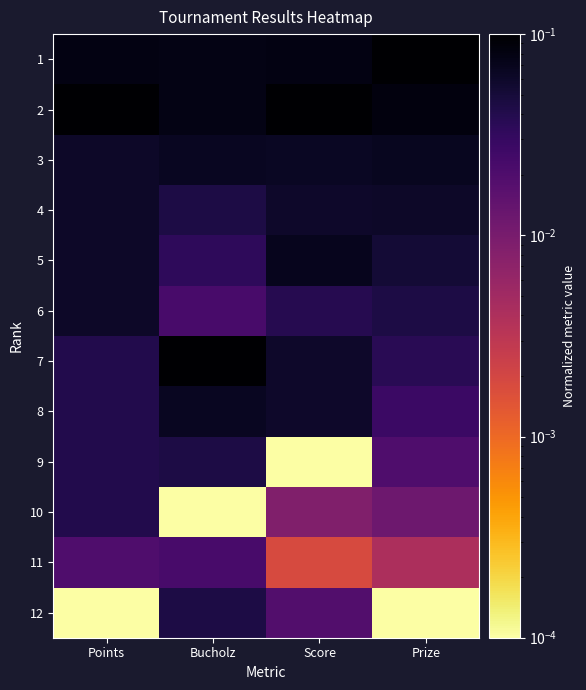

Reading left to right, transcribe all the data shown in this chart.

1: Points=0.1	Bucholz=0.1	Score=0.1	Prize=0.1
2: Points=0.1	Bucholz=0.1	Score=0.1	Prize=0.1
3: Points=0.1	Bucholz=0.1	Score=0.1	Prize=0.1
4: Points=0.1	Bucholz=0.0	Score=0.1	Prize=0.1
5: Points=0.1	Bucholz=0.0	Score=0.1	Prize=0.1
6: Points=0.1	Bucholz=0.0	Score=0.0	Prize=0.0
7: Points=0.0	Bucholz=0.1	Score=0.1	Prize=0.0
8: Points=0.0	Bucholz=0.1	Score=0.1	Prize=0.0
9: Points=0.0	Bucholz=0.0	Score=0.0	Prize=0.0
10: Points=0.0	Bucholz=0.0	Score=0.0	Prize=0.0
11: Points=0.0	Bucholz=0.0	Score=0.0	Prize=0.0
12: Points=0.0	Bucholz=0.0	Score=0.0	Prize=0.0